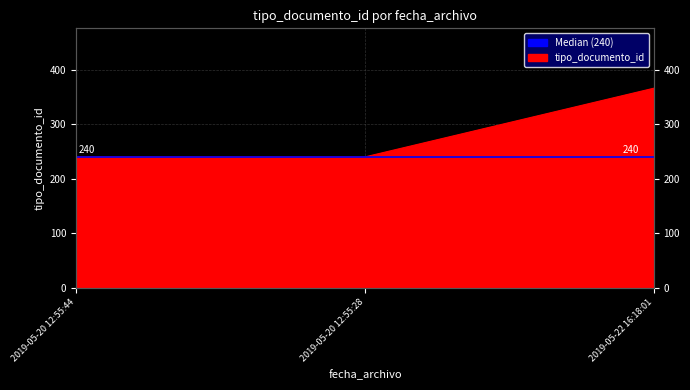

What is the difference between the values at 2019-05-20 12:55:28 and 2019-05-22 16:18:01?

126